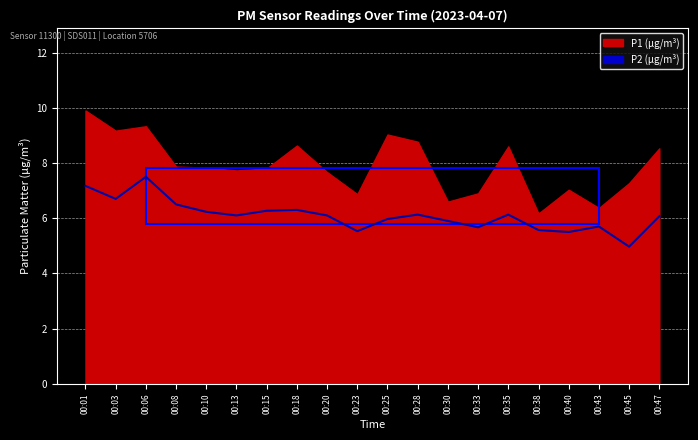

Where is the data nearest to the value 6?

00:25